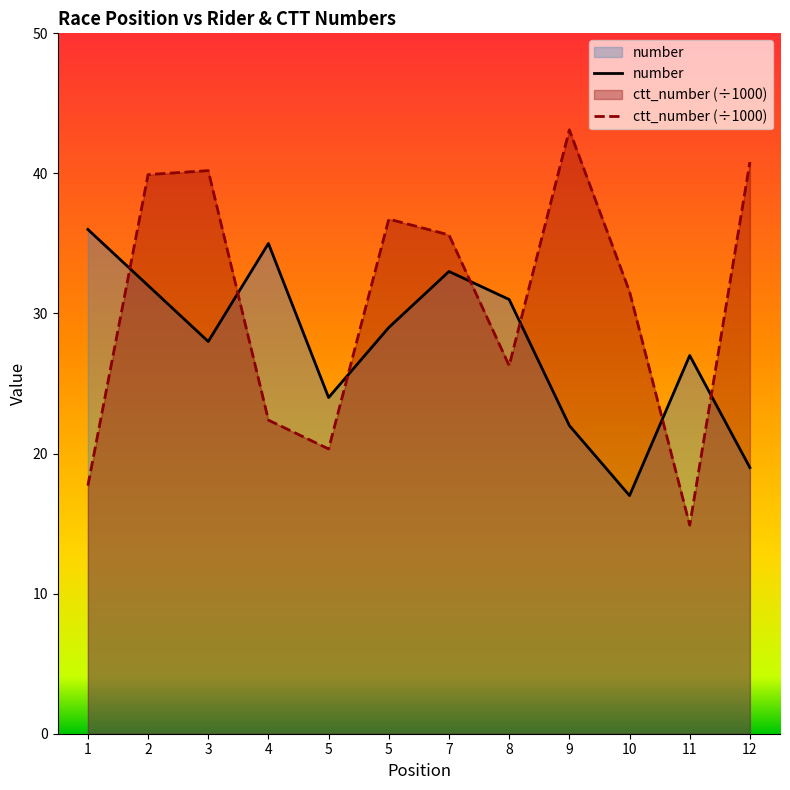

What is the difference between the maximum and second lowest values in the number series?

17.0